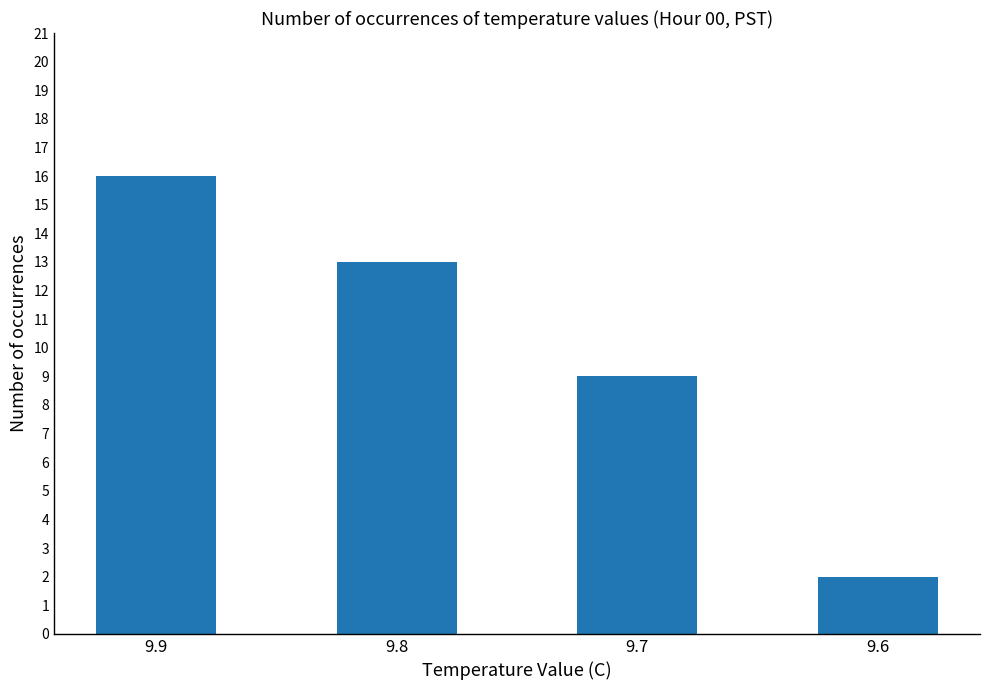

The chart shows a value of 13 at 9.8. True or false?

True